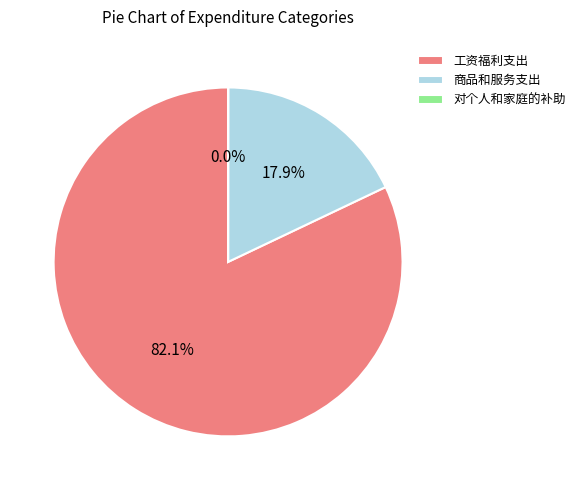

Which has a higher value, 工资福利支出 or 商品和服务支出?

工资福利支出